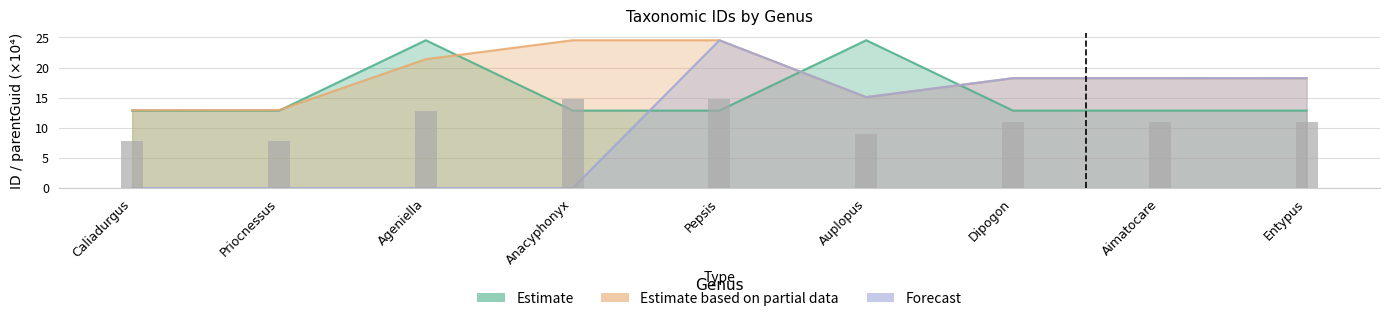

How many data points in Forecast are less than 15?

4